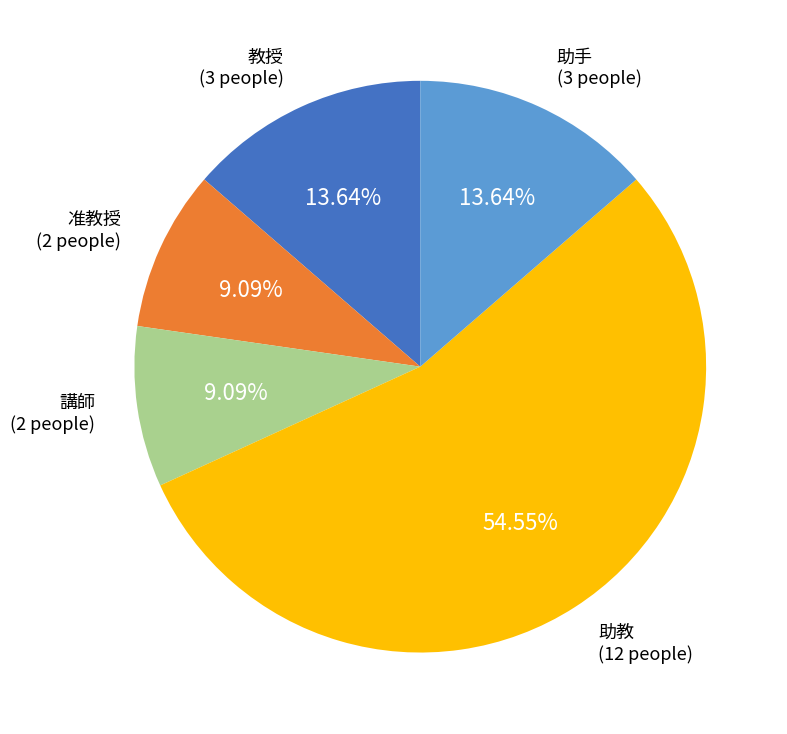

Is it true that 准教授 is 17% of the pie?

False